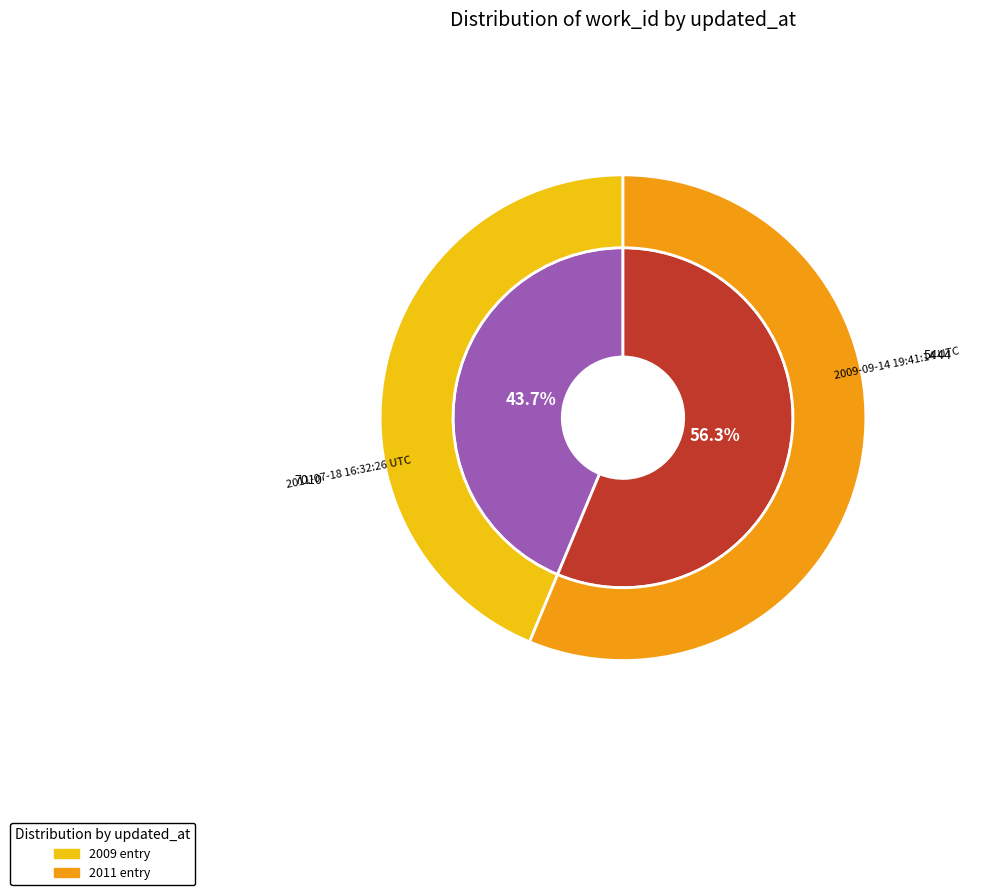

To the nearest percent, what percentage of the pie is 2011-07-18 16:32:26 UTC?

56%